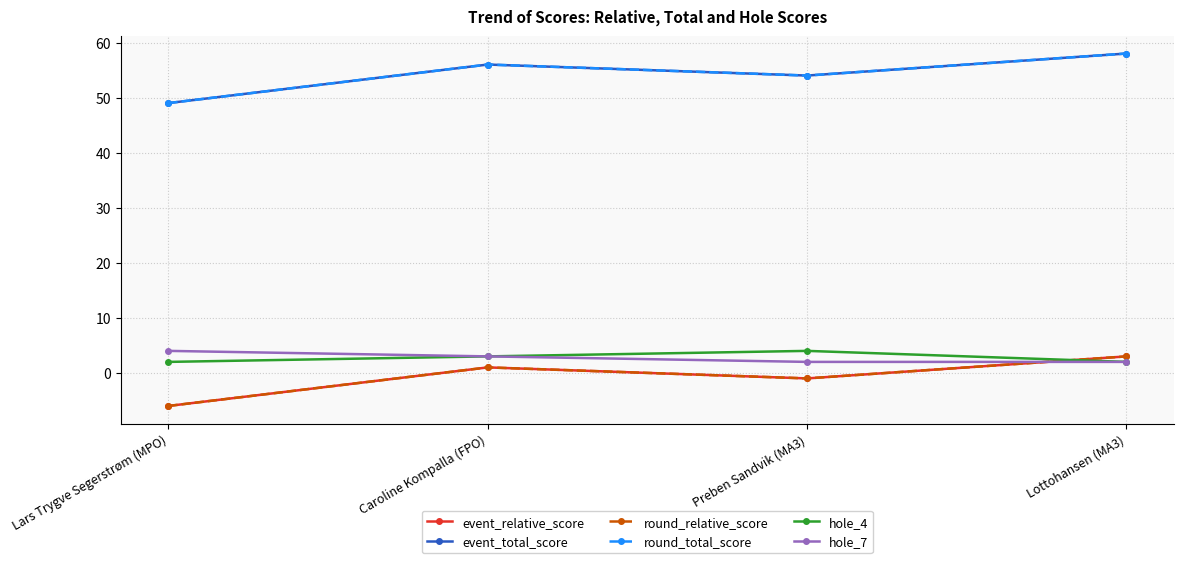

What is the value of the round_relative_score point at the 2nd from the left?

1